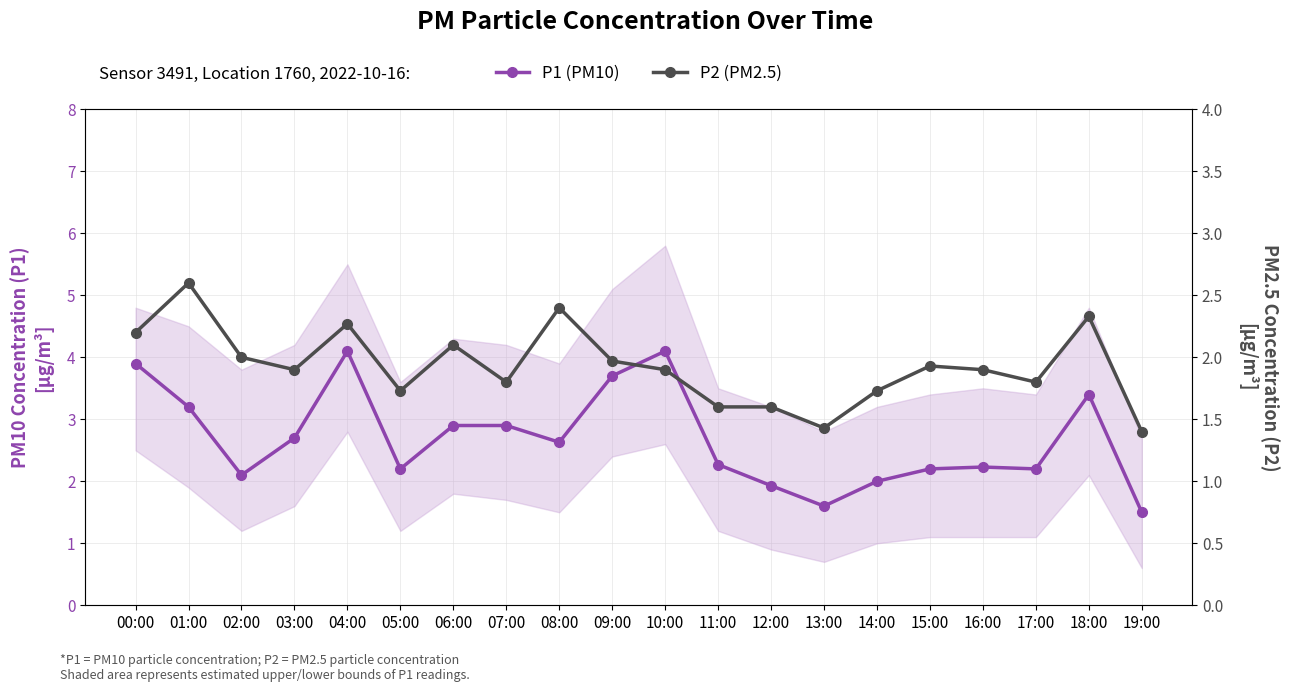

Where does the P1 (PM10) series first go above 2?

00:00